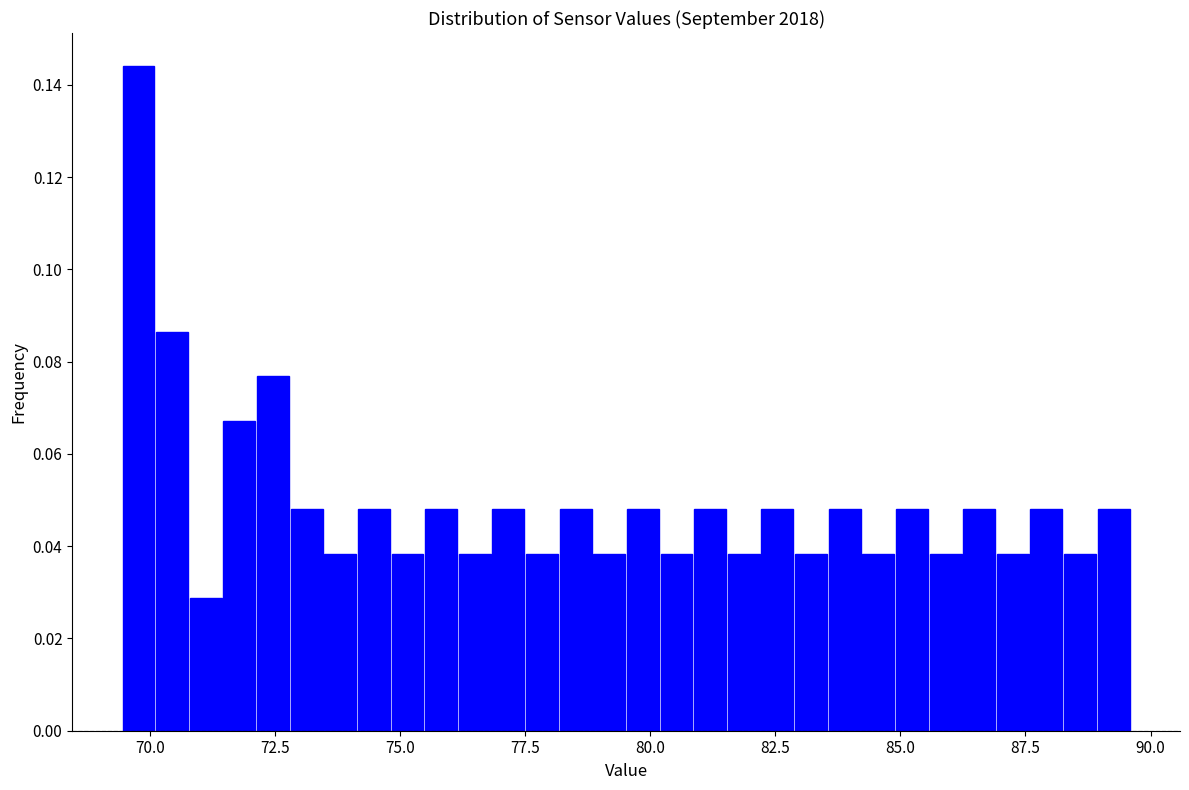

Read against the x-axis, roughly where is the centre of the tallest bar?

70.0